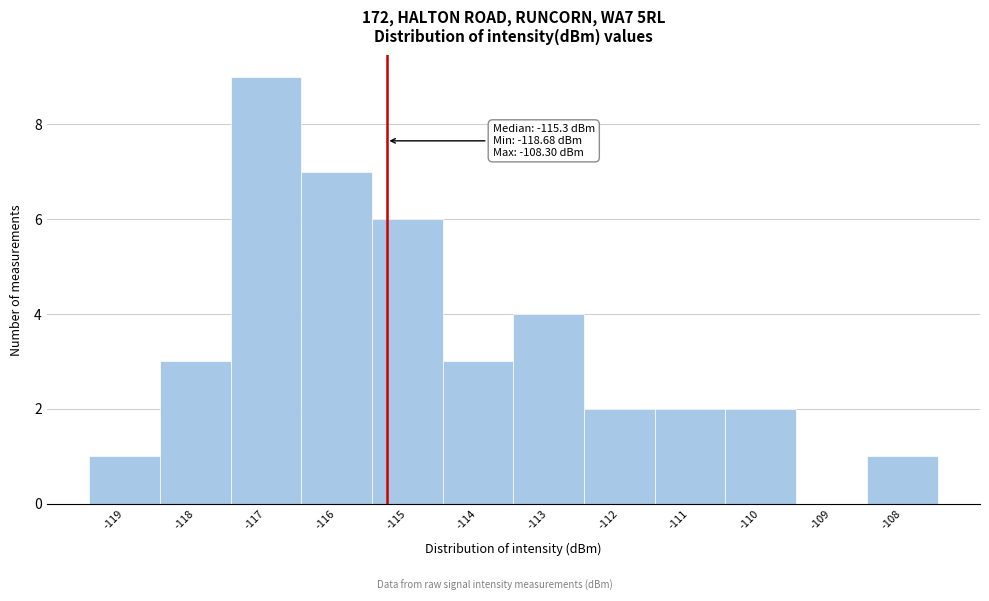

Over which range of the x-axis is the bar tallest?

-117.5 to -116.5